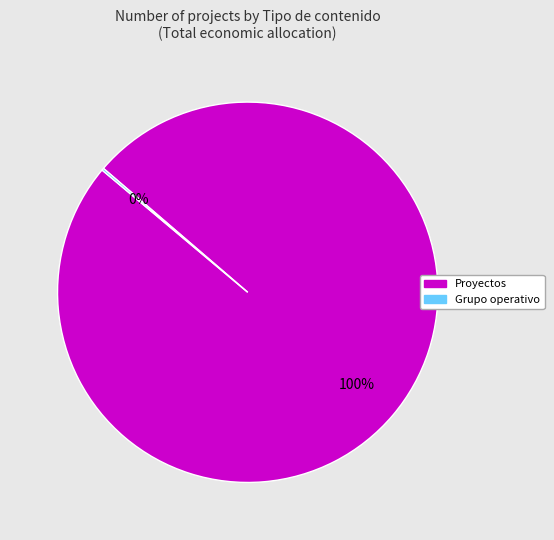

To the nearest percent, what is the difference between the largest and smallest slice percentages?

100%